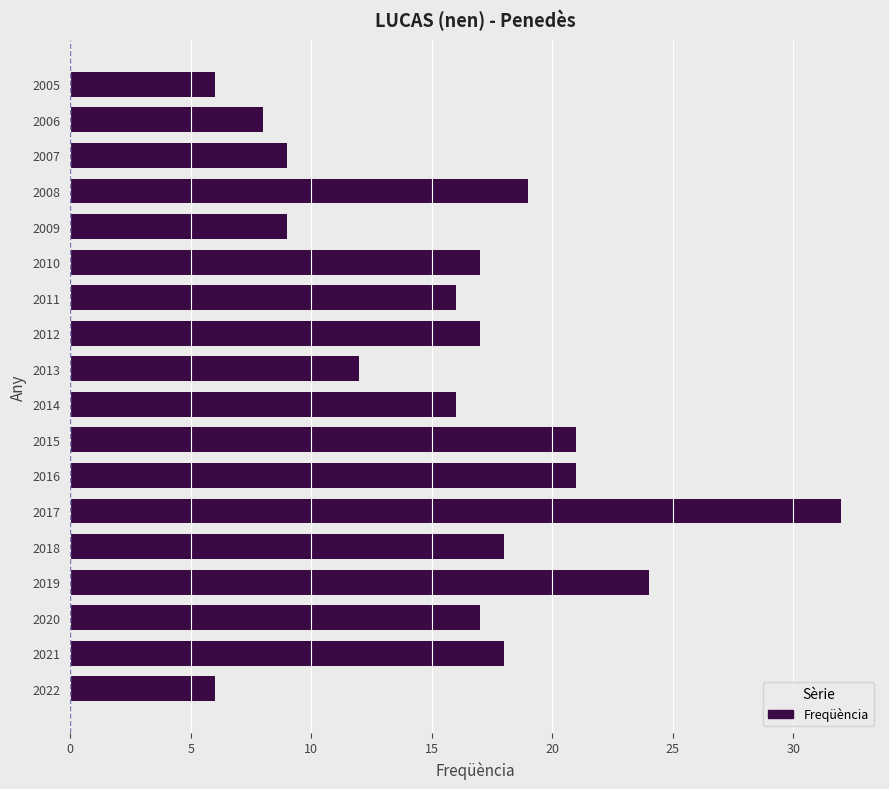

What is the greatest value displayed?

32